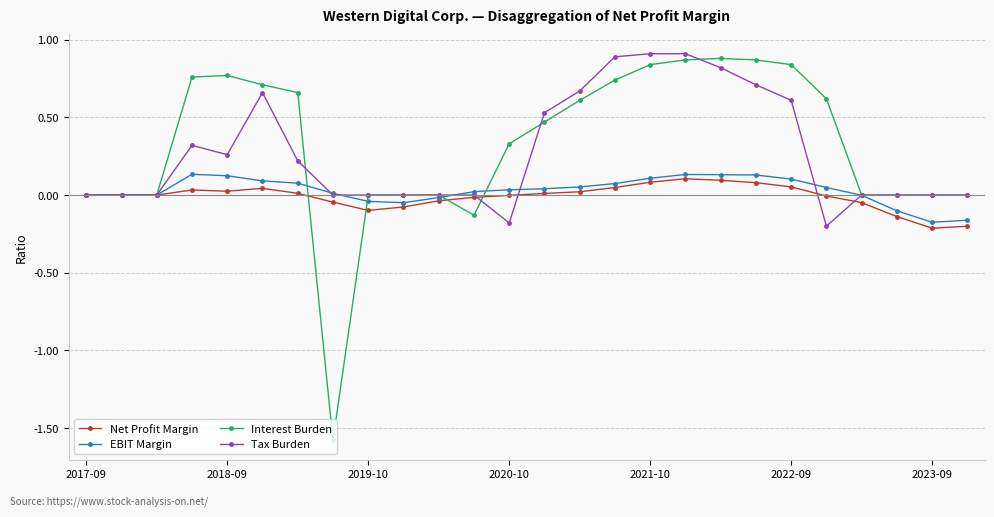

True or false: Tax Burden has more than 0 points higher than both neighbors.

True